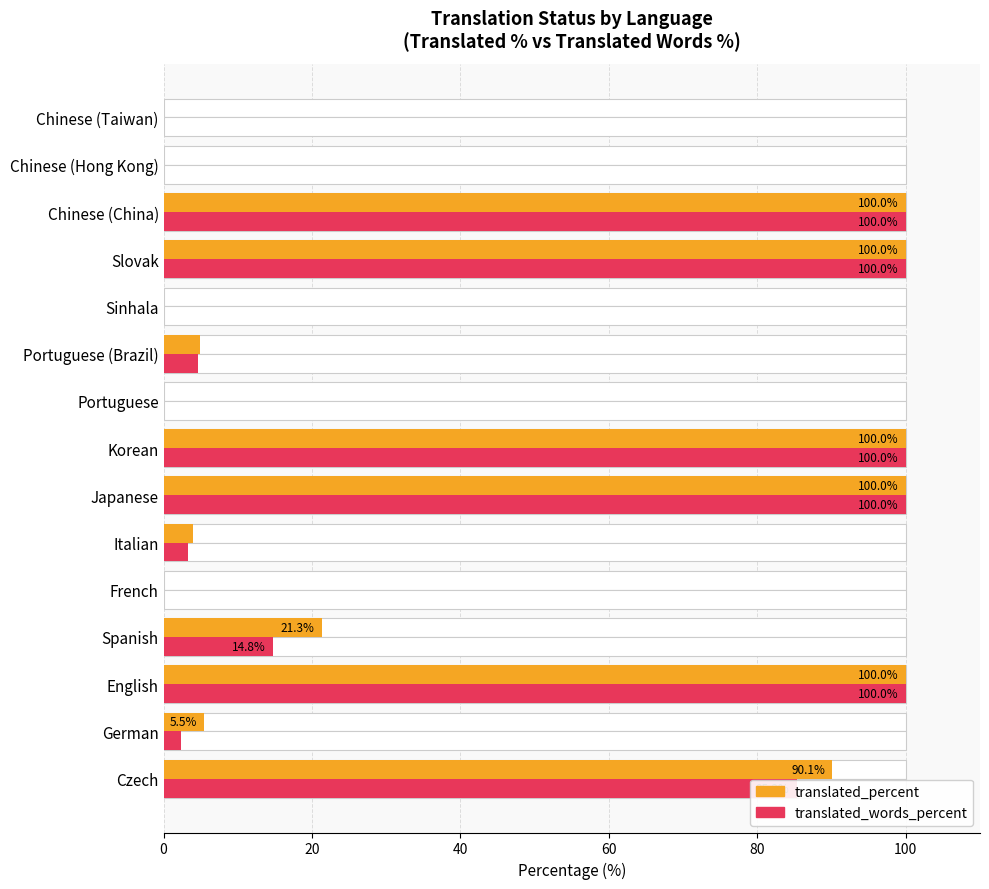

At how many categories does at least one series exceed 55?

6